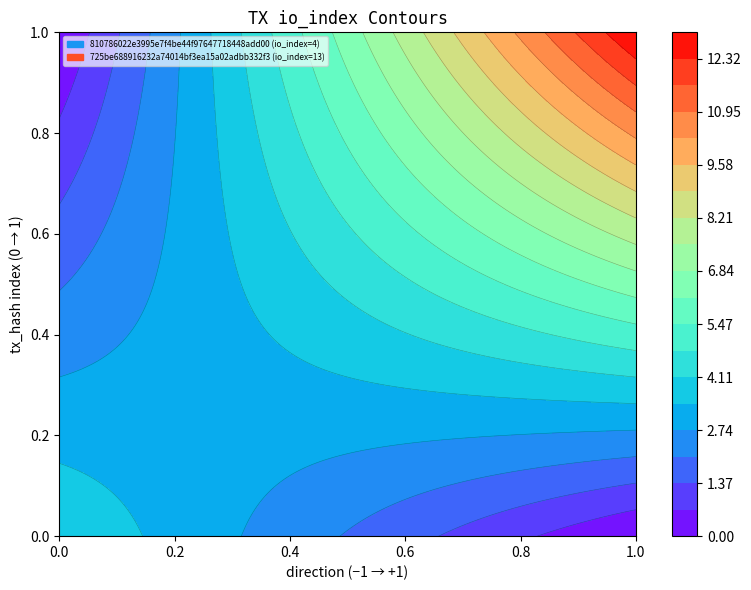

What is the spread (max minus min) of values at direction?

2